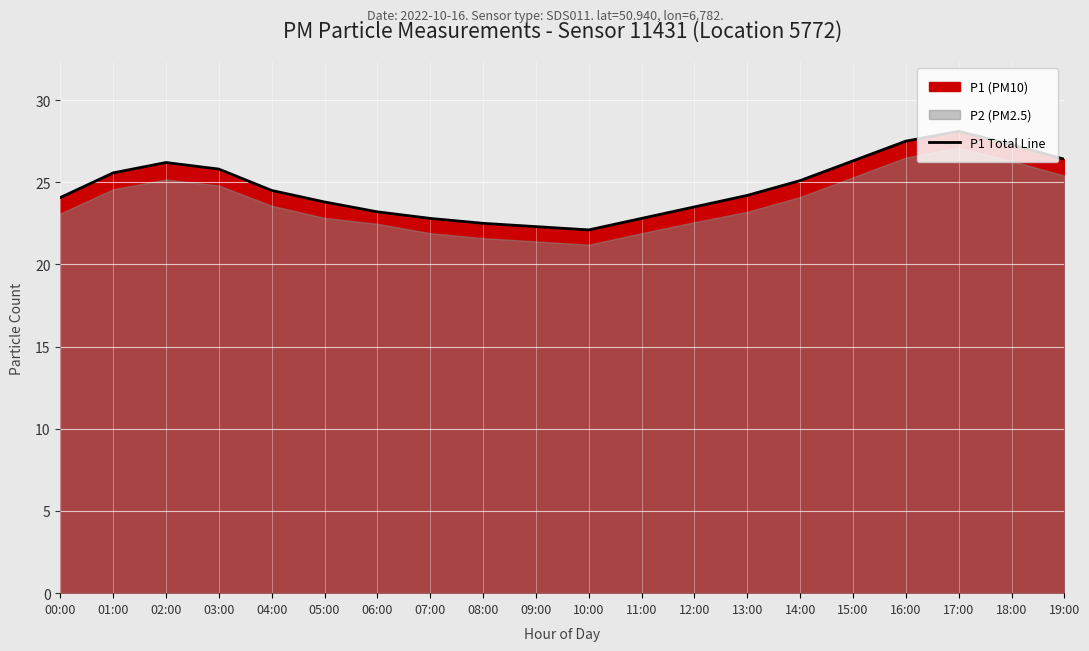

Which label corresponds to the smallest value in the chart?

10:00